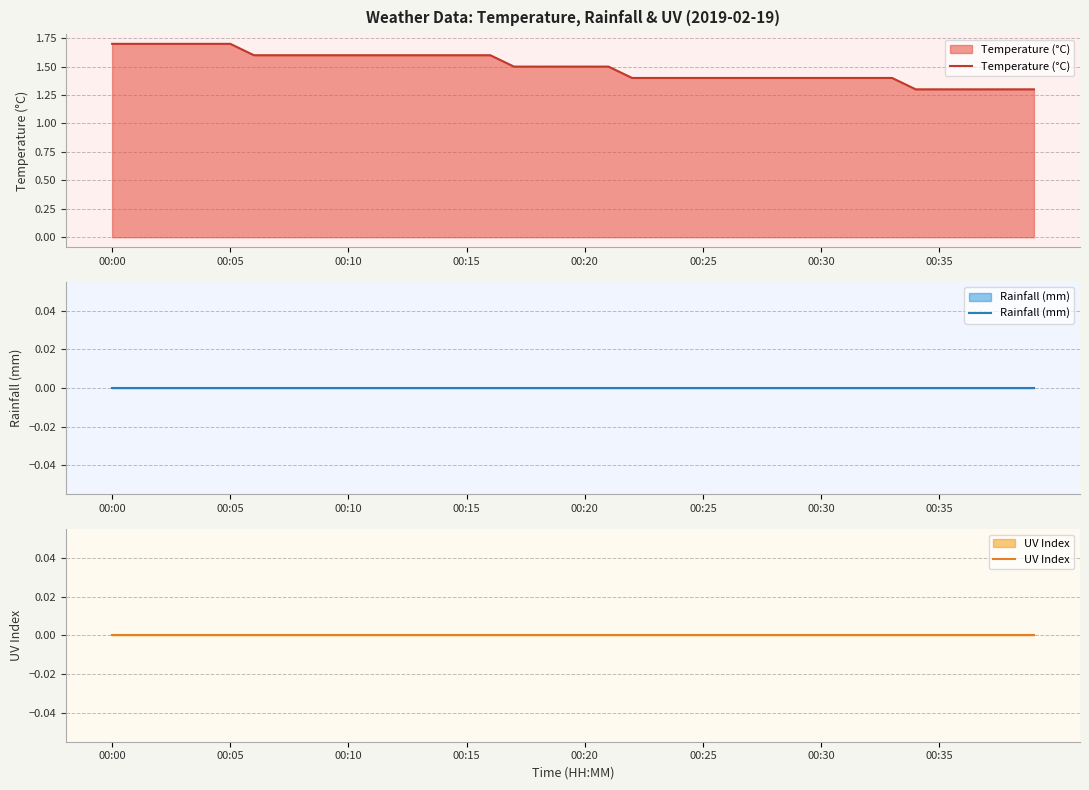

The Temperature (°C) series shows 0.8 at 29. True or false?

False